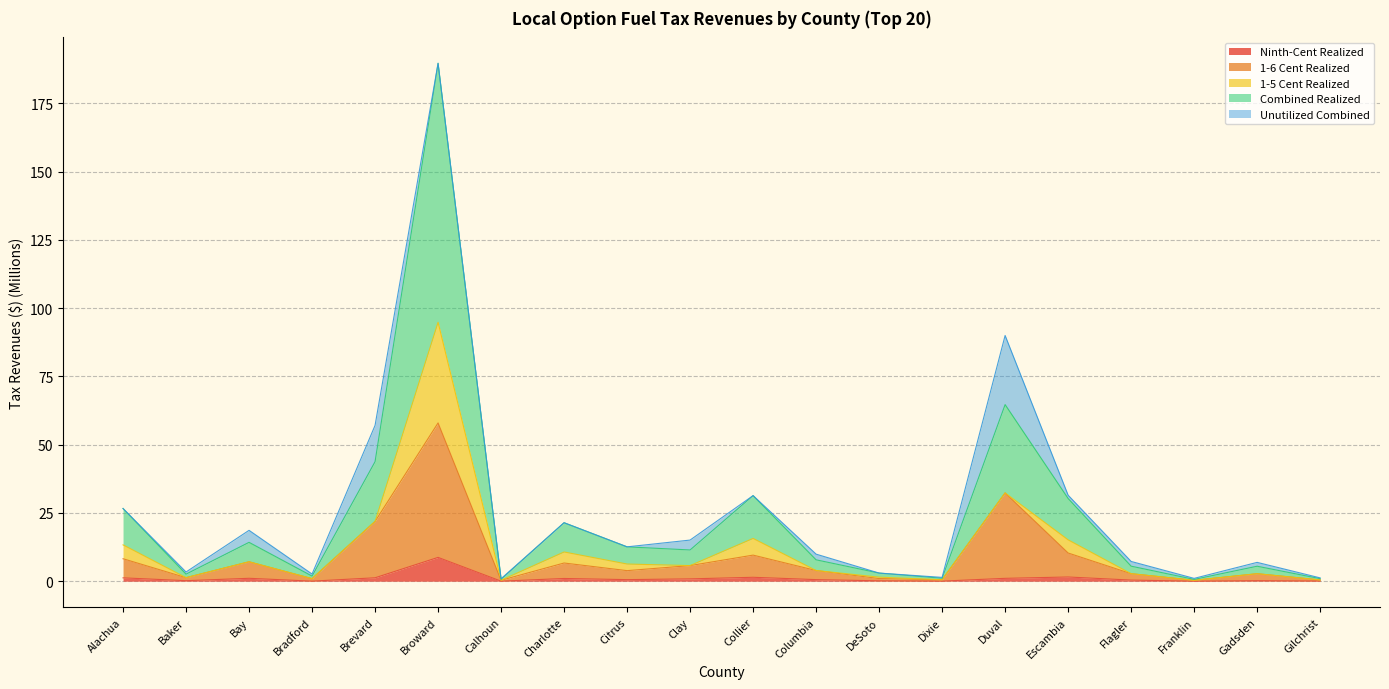

At which category is the sum across all series the highest?

Broward